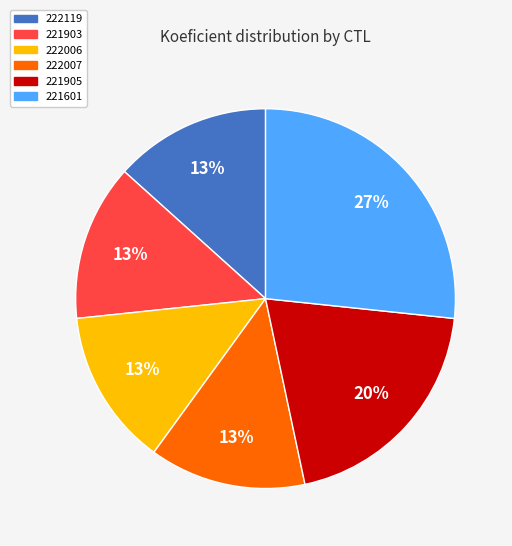

Is there any slice that represents more than half of the pie?

No